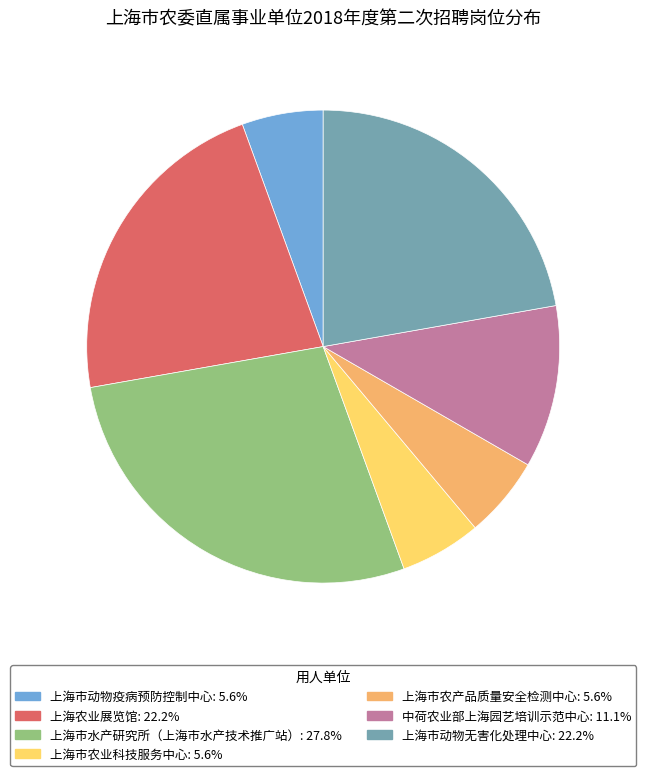

Between 上海市水产研究所（上海市水产技术推广站） and 上海市农产品质量安全检测中心, which is larger?

上海市水产研究所（上海市水产技术推广站）